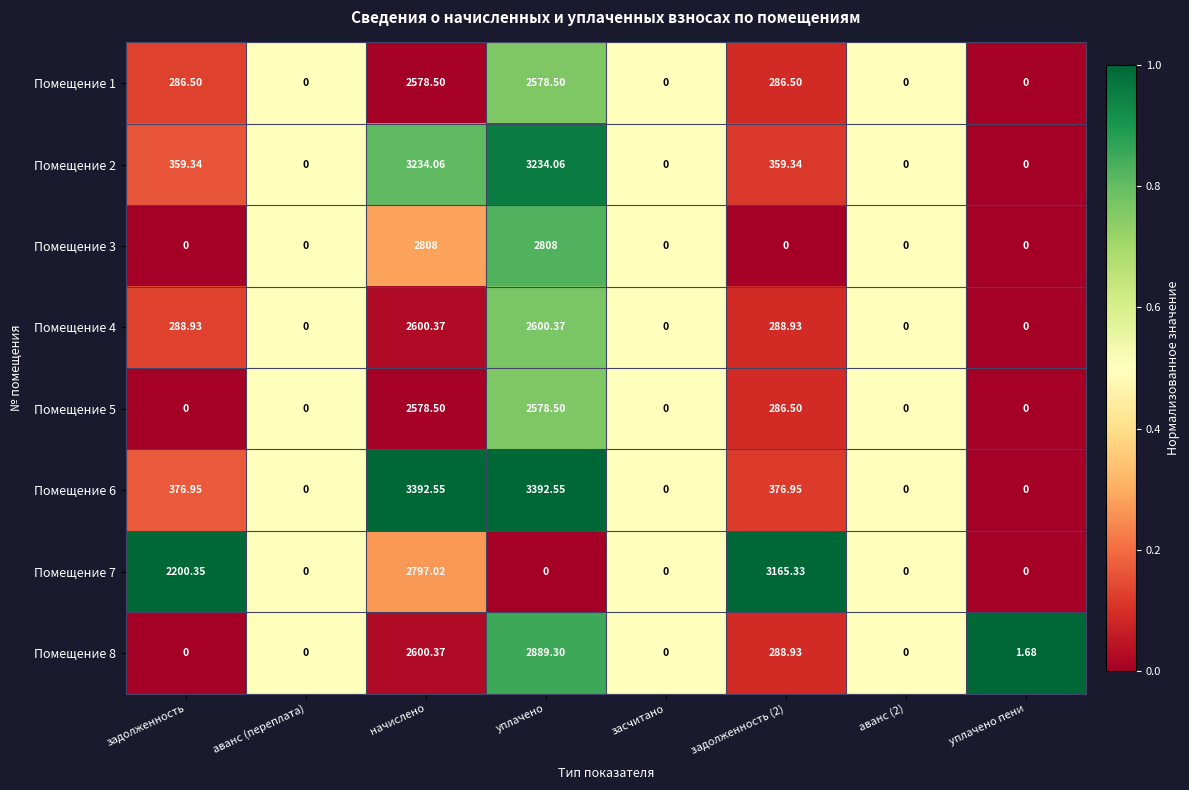

Where is Помещение 7 nearest to the value 1582?

задолженность